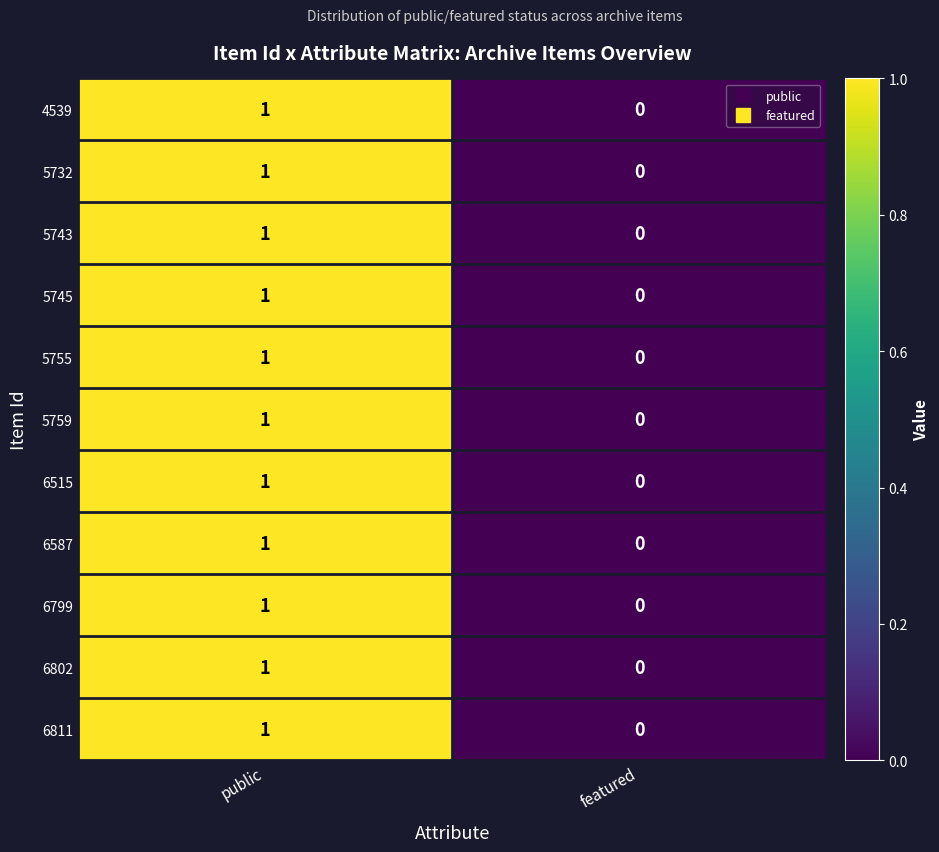

Rank the categories by 5743 value from lowest to highest.

featured, public